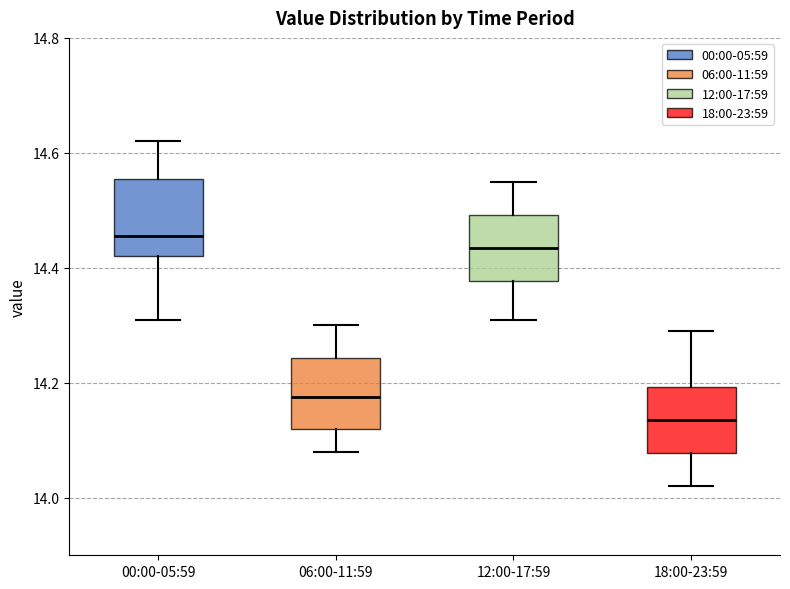

Which box's median line is the highest?

00:00-05:59